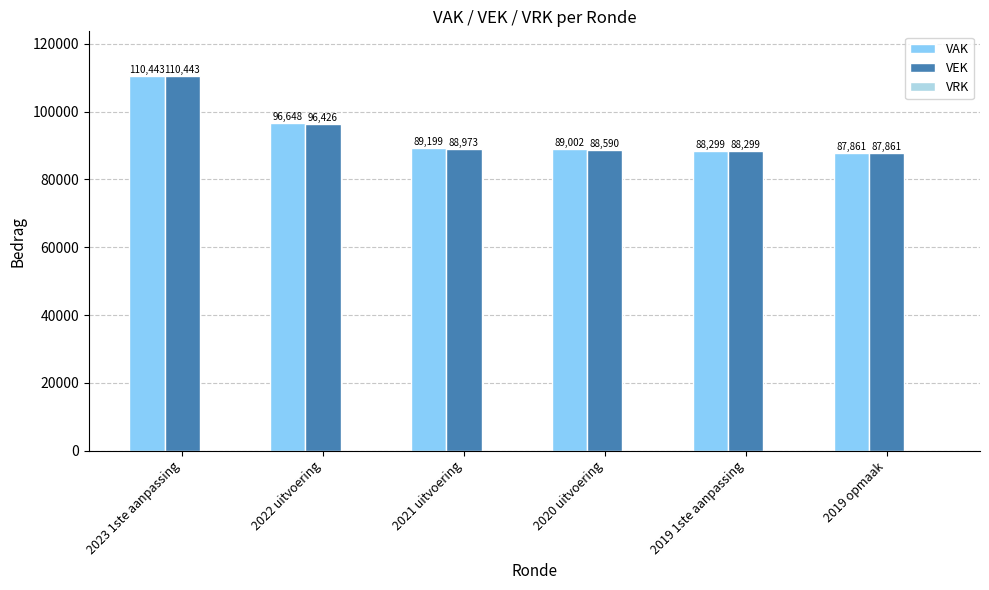

How many data points in VAK are less than 89199?

3